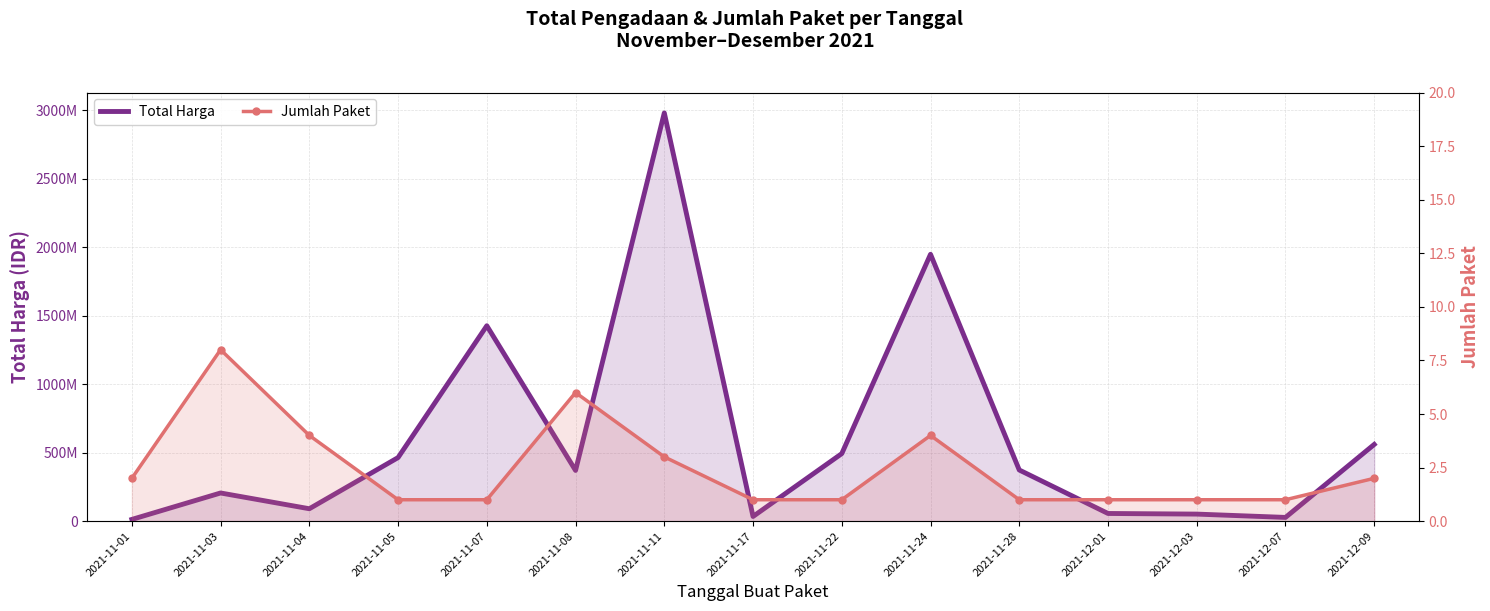

What is the label of the 2nd point from the right?

2021-12-07